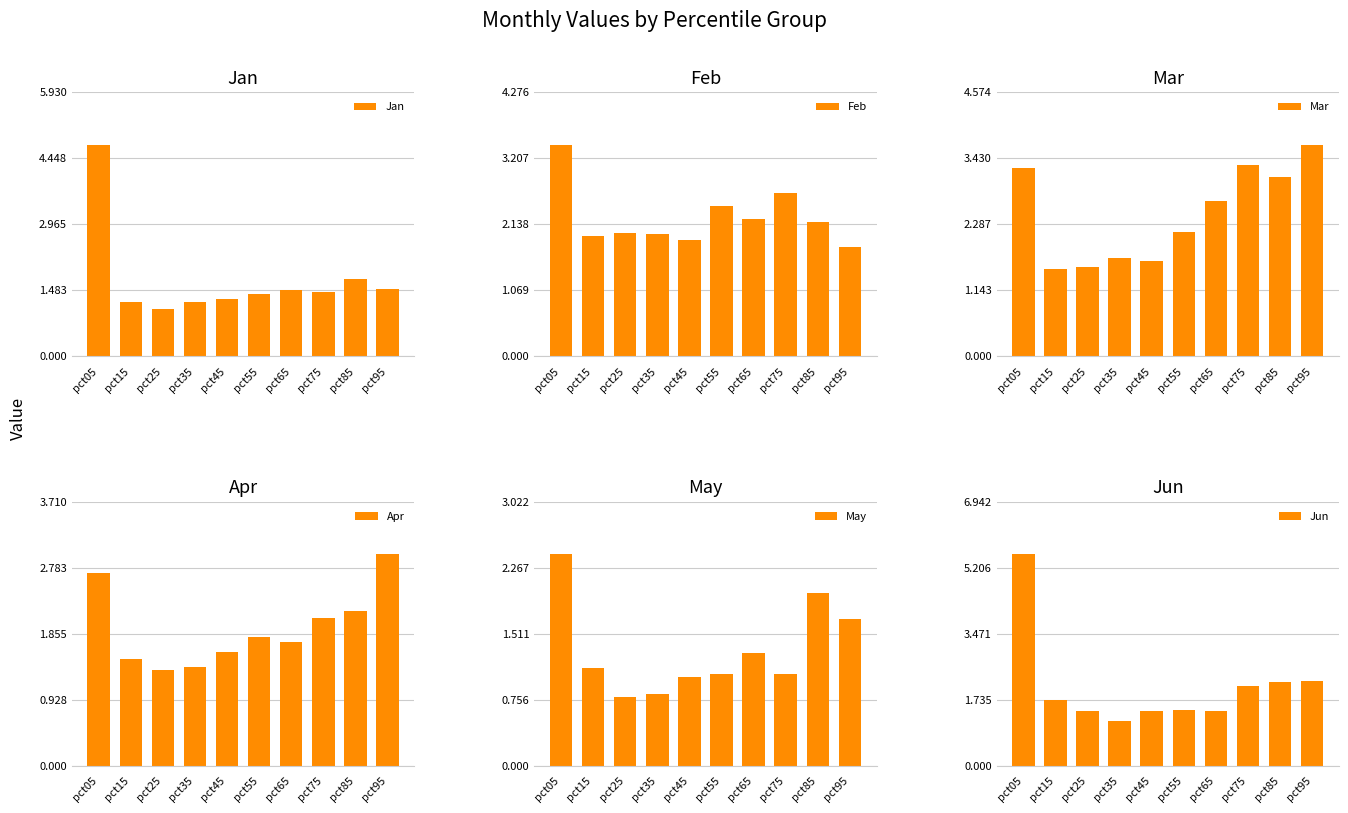

What is the value of the Apr bar at the 3rd from the left?

1.3